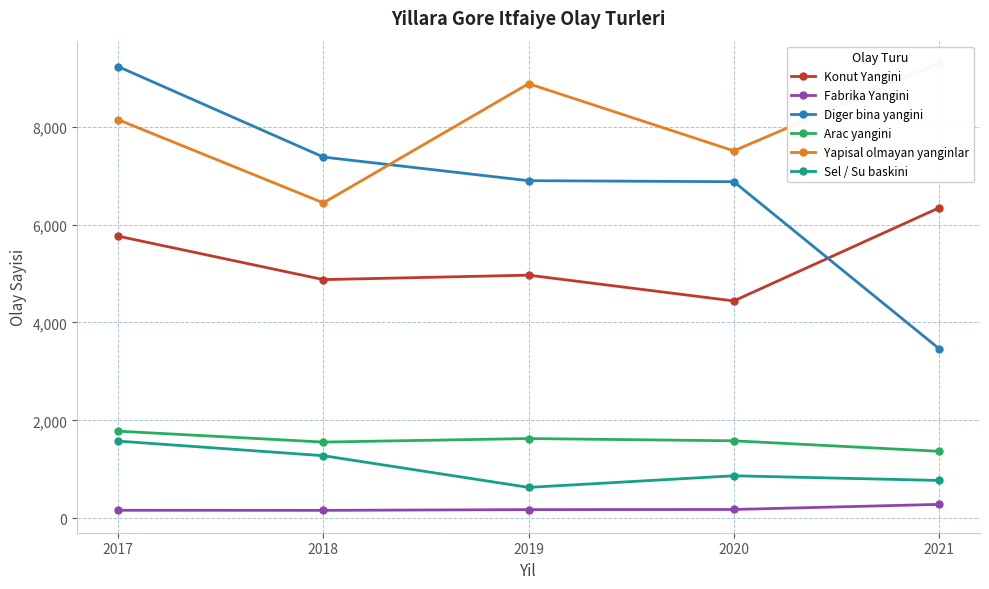

Is this an area chart (filled region under the line)?

No